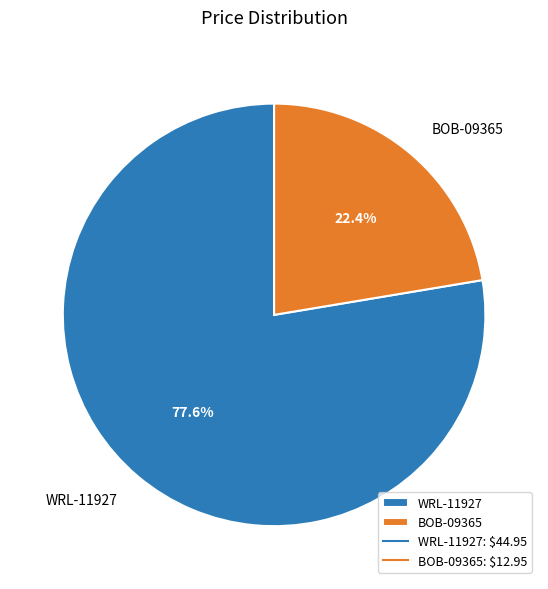

Approximately how many times larger is the value at BOB-09365 compared to WRL-11927?

0.3